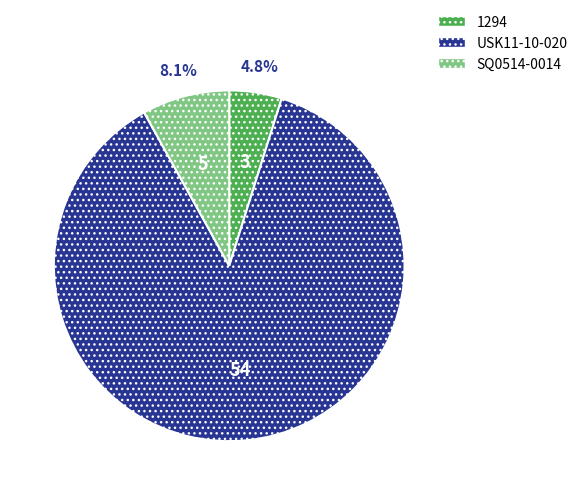

To the nearest percent, what percentage of the pie is SQ0514-0014?

8%